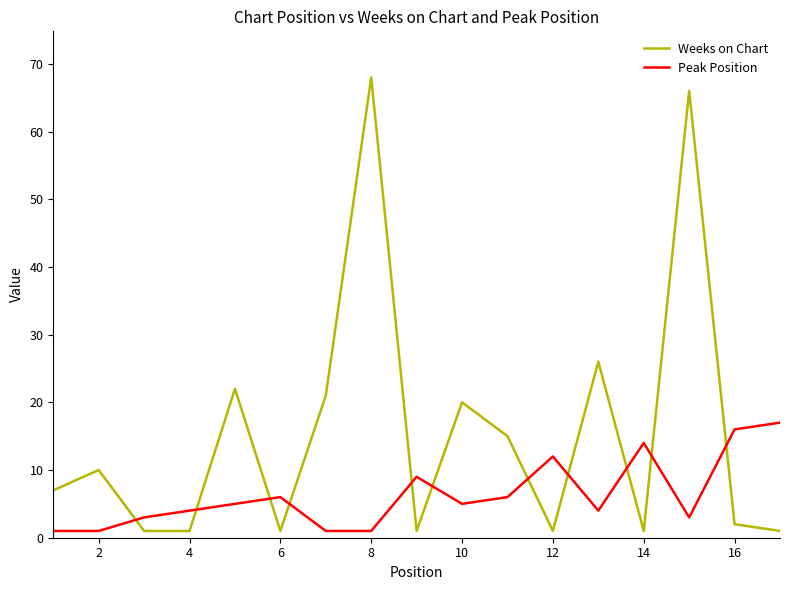

Which series has the largest total across all categories?

Weeks on Chart